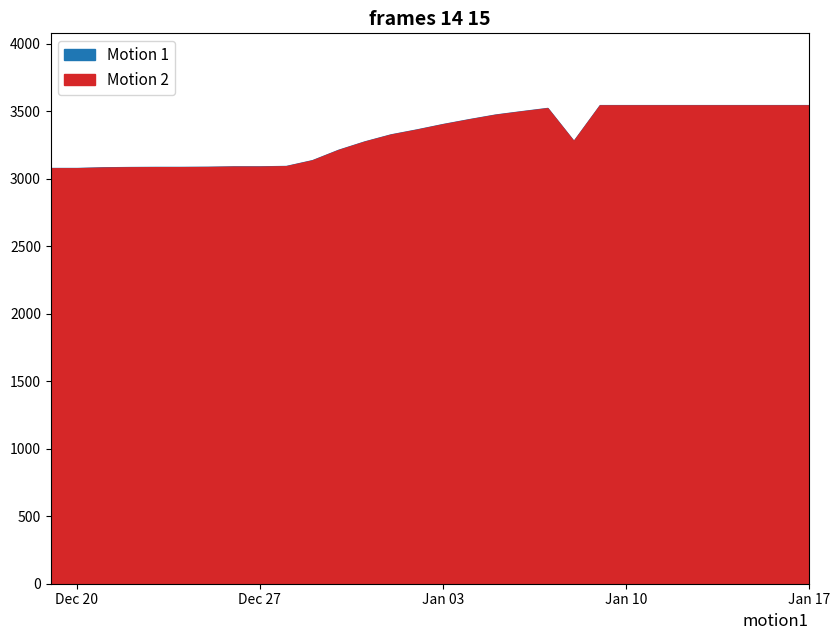

The Confirmed cases series shows 702 at 2023-01-02. True or false?

False